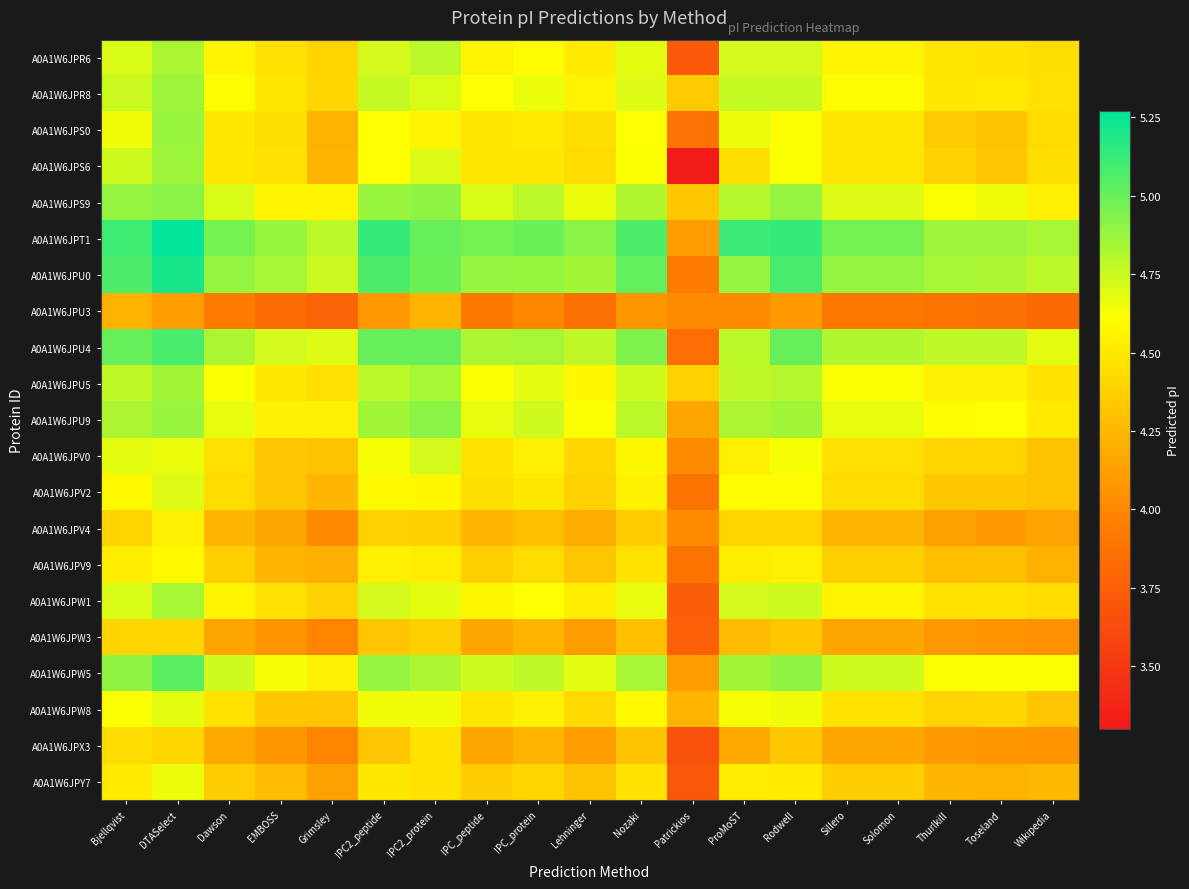

Reading left to right, extract all data points from this chart.

A0A1W6JPR6: Bjellqvist=4.7	DTASelect=4.8	Dawson=4.6	EMBOSS=4.5	Grimsley=4.4	IPC2_peptide=4.7	IPC2_protein=4.8	IPC_peptide=4.6	IPC_protein=4.6	Lehninger=4.5	Nozaki=4.7	Patrickios=3.7	ProMoST=4.7	Rodwell=4.7	Sillero=4.6	Solomon=4.6	Thurlkill=4.5	Toseland=4.5	Wikipedia=4.4
A0A1W6JPR8: Bjellqvist=4.7	DTASelect=4.9	Dawson=4.6	EMBOSS=4.5	Grimsley=4.4	IPC2_peptide=4.8	IPC2_protein=4.7	IPC_peptide=4.6	IPC_protein=4.7	Lehninger=4.6	Nozaki=4.7	Patrickios=4.3	ProMoST=4.8	Rodwell=4.8	Sillero=4.6	Solomon=4.6	Thurlkill=4.5	Toseland=4.5	Wikipedia=4.5
A0A1W6JPS0: Bjellqvist=4.6	DTASelect=4.9	Dawson=4.5	EMBOSS=4.4	Grimsley=4.2	IPC2_peptide=4.6	IPC2_protein=4.6	IPC_peptide=4.5	IPC_protein=4.5	Lehninger=4.4	Nozaki=4.6	Patrickios=3.9	ProMoST=4.7	Rodwell=4.6	Sillero=4.5	Solomon=4.5	Thurlkill=4.3	Toseland=4.3	Wikipedia=4.4
A0A1W6JPS6: Bjellqvist=4.7	DTASelect=4.9	Dawson=4.5	EMBOSS=4.5	Grimsley=4.2	IPC2_peptide=4.6	IPC2_protein=4.7	IPC_peptide=4.5	IPC_protein=4.5	Lehninger=4.4	Nozaki=4.6	Patrickios=3.3	ProMoST=4.4	Rodwell=4.6	Sillero=4.5	Solomon=4.5	Thurlkill=4.4	Toseland=4.3	Wikipedia=4.4
A0A1W6JPS9: Bjellqvist=4.9	DTASelect=4.9	Dawson=4.7	EMBOSS=4.6	Grimsley=4.6	IPC2_peptide=4.9	IPC2_protein=4.9	IPC_peptide=4.7	IPC_protein=4.8	Lehninger=4.7	Nozaki=4.8	Patrickios=4.3	ProMoST=4.8	Rodwell=4.9	Sillero=4.7	Solomon=4.7	Thurlkill=4.6	Toseland=4.6	Wikipedia=4.5
A0A1W6JPT1: Bjellqvist=5.1	DTASelect=5.3	Dawson=5.0	EMBOSS=4.9	Grimsley=4.8	IPC2_peptide=5.1	IPC2_protein=5.0	IPC_peptide=5.0	IPC_protein=5.0	Lehninger=4.9	Nozaki=5.1	Patrickios=4.1	ProMoST=5.1	Rodwell=5.1	Sillero=5.0	Solomon=5.0	Thurlkill=4.9	Toseland=4.9	Wikipedia=4.8
A0A1W6JPU0: Bjellqvist=5.1	DTASelect=5.2	Dawson=4.9	EMBOSS=4.8	Grimsley=4.7	IPC2_peptide=5.1	IPC2_protein=5.0	IPC_peptide=4.9	IPC_protein=4.9	Lehninger=4.9	Nozaki=5.0	Patrickios=3.9	ProMoST=4.9	Rodwell=5.1	Sillero=4.9	Solomon=4.9	Thurlkill=4.8	Toseland=4.8	Wikipedia=4.8
A0A1W6JPU3: Bjellqvist=4.2	DTASelect=4.1	Dawson=3.9	EMBOSS=3.8	Grimsley=3.8	IPC2_peptide=4.1	IPC2_protein=4.2	IPC_peptide=3.9	IPC_protein=4.0	Lehninger=3.9	Nozaki=4.1	Patrickios=4.0	ProMoST=4.0	Rodwell=4.1	Sillero=3.9	Solomon=3.9	Thurlkill=3.9	Toseland=3.9	Wikipedia=3.8
A0A1W6JPU4: Bjellqvist=5.0	DTASelect=5.1	Dawson=4.8	EMBOSS=4.7	Grimsley=4.7	IPC2_peptide=5.0	IPC2_protein=5.0	IPC_peptide=4.8	IPC_protein=4.8	Lehninger=4.8	Nozaki=4.9	Patrickios=3.8	ProMoST=4.8	Rodwell=5.0	Sillero=4.8	Solomon=4.8	Thurlkill=4.8	Toseland=4.8	Wikipedia=4.7
A0A1W6JPU5: Bjellqvist=4.8	DTASelect=4.9	Dawson=4.6	EMBOSS=4.5	Grimsley=4.5	IPC2_peptide=4.8	IPC2_protein=4.8	IPC_peptide=4.6	IPC_protein=4.7	Lehninger=4.6	Nozaki=4.7	Patrickios=4.4	ProMoST=4.8	Rodwell=4.8	Sillero=4.6	Solomon=4.6	Thurlkill=4.5	Toseland=4.5	Wikipedia=4.5
A0A1W6JPU9: Bjellqvist=4.8	DTASelect=4.9	Dawson=4.7	EMBOSS=4.5	Grimsley=4.5	IPC2_peptide=4.9	IPC2_protein=4.9	IPC_peptide=4.7	IPC_protein=4.7	Lehninger=4.6	Nozaki=4.8	Patrickios=4.2	ProMoST=4.8	Rodwell=4.9	Sillero=4.7	Solomon=4.7	Thurlkill=4.6	Toseland=4.6	Wikipedia=4.5
A0A1W6JPV0: Bjellqvist=4.7	DTASelect=4.7	Dawson=4.5	EMBOSS=4.3	Grimsley=4.3	IPC2_peptide=4.6	IPC2_protein=4.7	IPC_peptide=4.5	IPC_protein=4.5	Lehninger=4.4	Nozaki=4.6	Patrickios=4.0	ProMoST=4.5	Rodwell=4.6	Sillero=4.5	Solomon=4.5	Thurlkill=4.4	Toseland=4.4	Wikipedia=4.3
A0A1W6JPV2: Bjellqvist=4.6	DTASelect=4.7	Dawson=4.4	EMBOSS=4.3	Grimsley=4.2	IPC2_peptide=4.6	IPC2_protein=4.6	IPC_peptide=4.4	IPC_protein=4.5	Lehninger=4.4	Nozaki=4.5	Patrickios=3.9	ProMoST=4.6	Rodwell=4.6	Sillero=4.4	Solomon=4.4	Thurlkill=4.3	Toseland=4.3	Wikipedia=4.3
A0A1W6JPV4: Bjellqvist=4.4	DTASelect=4.5	Dawson=4.2	EMBOSS=4.2	Grimsley=4.0	IPC2_peptide=4.4	IPC2_protein=4.4	IPC_peptide=4.2	IPC_protein=4.3	Lehninger=4.2	Nozaki=4.4	Patrickios=4.0	ProMoST=4.4	Rodwell=4.4	Sillero=4.2	Solomon=4.2	Thurlkill=4.1	Toseland=4.1	Wikipedia=4.1
A0A1W6JPV9: Bjellqvist=4.5	DTASelect=4.6	Dawson=4.4	EMBOSS=4.2	Grimsley=4.2	IPC2_peptide=4.5	IPC2_protein=4.5	IPC_peptide=4.4	IPC_protein=4.4	Lehninger=4.3	Nozaki=4.5	Patrickios=3.9	ProMoST=4.5	Rodwell=4.5	Sillero=4.4	Solomon=4.4	Thurlkill=4.3	Toseland=4.3	Wikipedia=4.2
A0A1W6JPW1: Bjellqvist=4.7	DTASelect=4.8	Dawson=4.6	EMBOSS=4.5	Grimsley=4.4	IPC2_peptide=4.7	IPC2_protein=4.7	IPC_peptide=4.6	IPC_protein=4.6	Lehninger=4.5	Nozaki=4.7	Patrickios=3.7	ProMoST=4.7	Rodwell=4.7	Sillero=4.6	Solomon=4.6	Thurlkill=4.5	Toseland=4.5	Wikipedia=4.4
A0A1W6JPW3: Bjellqvist=4.4	DTASelect=4.4	Dawson=4.2	EMBOSS=4.1	Grimsley=4.0	IPC2_peptide=4.3	IPC2_protein=4.4	IPC_peptide=4.2	IPC_protein=4.2	Lehninger=4.1	Nozaki=4.3	Patrickios=3.8	ProMoST=4.3	Rodwell=4.3	Sillero=4.2	Solomon=4.2	Thurlkill=4.1	Toseland=4.1	Wikipedia=4.0
A0A1W6JPW5: Bjellqvist=4.9	DTASelect=5.0	Dawson=4.7	EMBOSS=4.6	Grimsley=4.5	IPC2_peptide=4.9	IPC2_protein=4.8	IPC_peptide=4.7	IPC_protein=4.8	Lehninger=4.7	Nozaki=4.8	Patrickios=4.1	ProMoST=4.9	Rodwell=4.9	Sillero=4.7	Solomon=4.7	Thurlkill=4.6	Toseland=4.6	Wikipedia=4.6
A0A1W6JPW8: Bjellqvist=4.6	DTASelect=4.7	Dawson=4.5	EMBOSS=4.3	Grimsley=4.3	IPC2_peptide=4.6	IPC2_protein=4.6	IPC_peptide=4.5	IPC_protein=4.5	Lehninger=4.4	Nozaki=4.6	Patrickios=4.2	ProMoST=4.6	Rodwell=4.6	Sillero=4.5	Solomon=4.5	Thurlkill=4.4	Toseland=4.4	Wikipedia=4.3
A0A1W6JPX3: Bjellqvist=4.4	DTASelect=4.4	Dawson=4.2	EMBOSS=4.1	Grimsley=4.0	IPC2_peptide=4.3	IPC2_protein=4.5	IPC_peptide=4.2	IPC_protein=4.2	Lehninger=4.1	Nozaki=4.3	Patrickios=3.7	ProMoST=4.2	Rodwell=4.3	Sillero=4.2	Solomon=4.2	Thurlkill=4.1	Toseland=4.1	Wikipedia=4.1
A0A1W6JPY7: Bjellqvist=4.5	DTASelect=4.7	Dawson=4.4	EMBOSS=4.3	Grimsley=4.1	IPC2_peptide=4.5	IPC2_protein=4.5	IPC_peptide=4.4	IPC_protein=4.4	Lehninger=4.3	Nozaki=4.5	Patrickios=3.7	ProMoST=4.5	Rodwell=4.5	Sillero=4.4	Solomon=4.4	Thurlkill=4.2	Toseland=4.2	Wikipedia=4.3